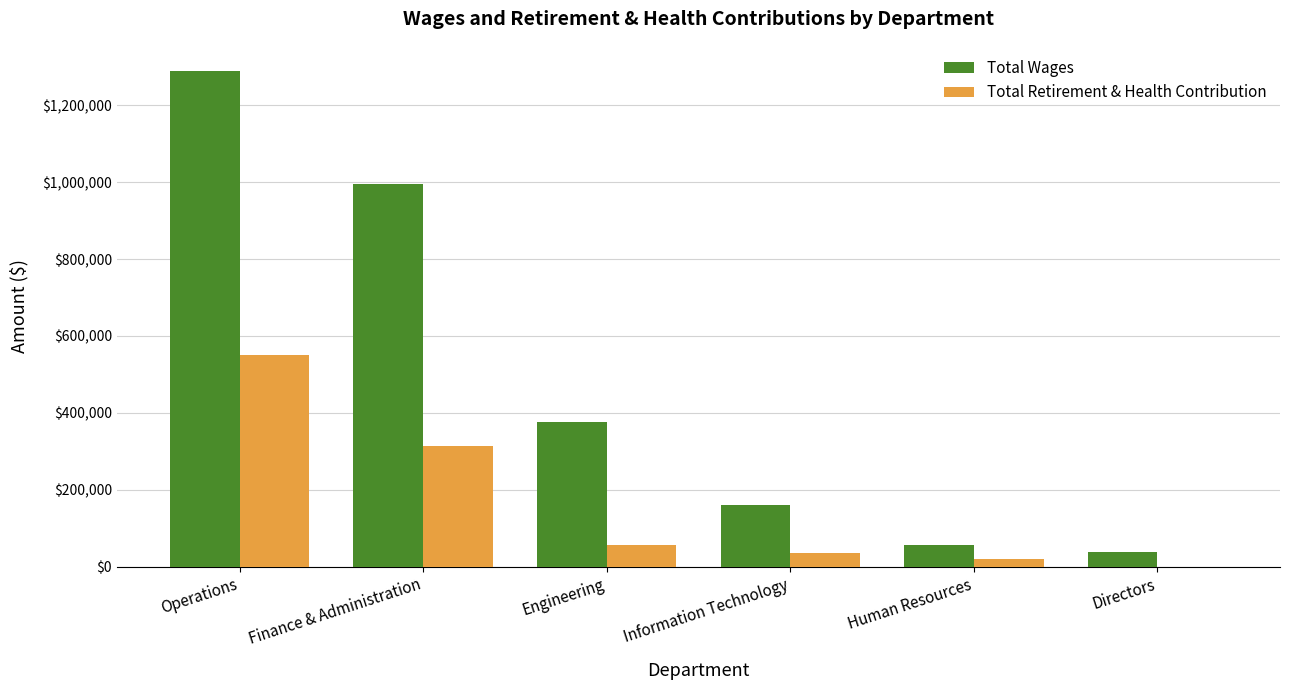

Between Engineering and Directors, which series saw the biggest shift?

Total Wages